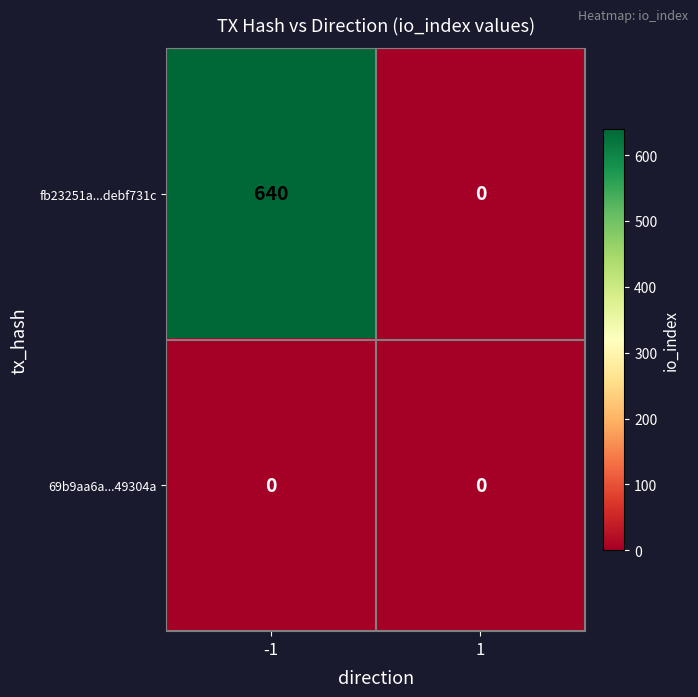

Reading left to right, extract all data points from this chart.

fb23251a...debf731c: -1=640	1=0
69b9aa6a...49304a: -1=0	1=0